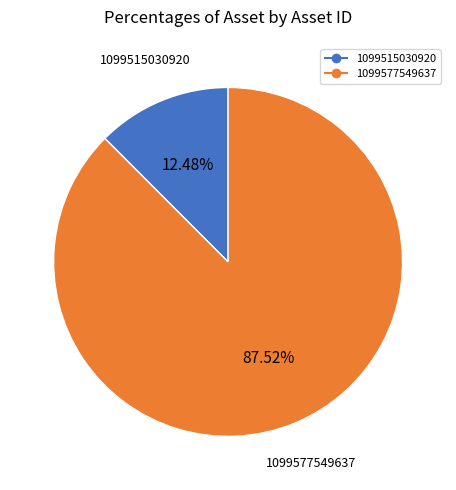

Which has a higher value, 1099515030920 or 1099577549637?

1099577549637